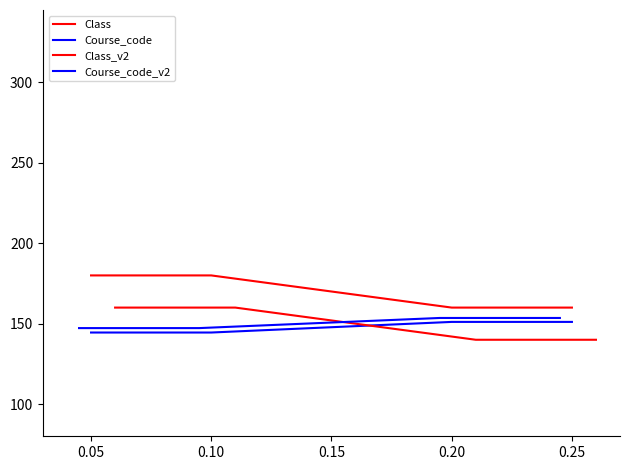

True or false: Course_code_v2 and Class intersect in this chart.

False